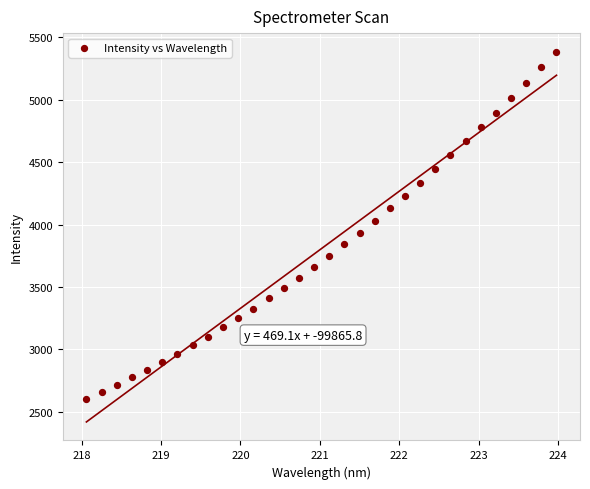

What is the range of Y values (max minus min)?

2782.9